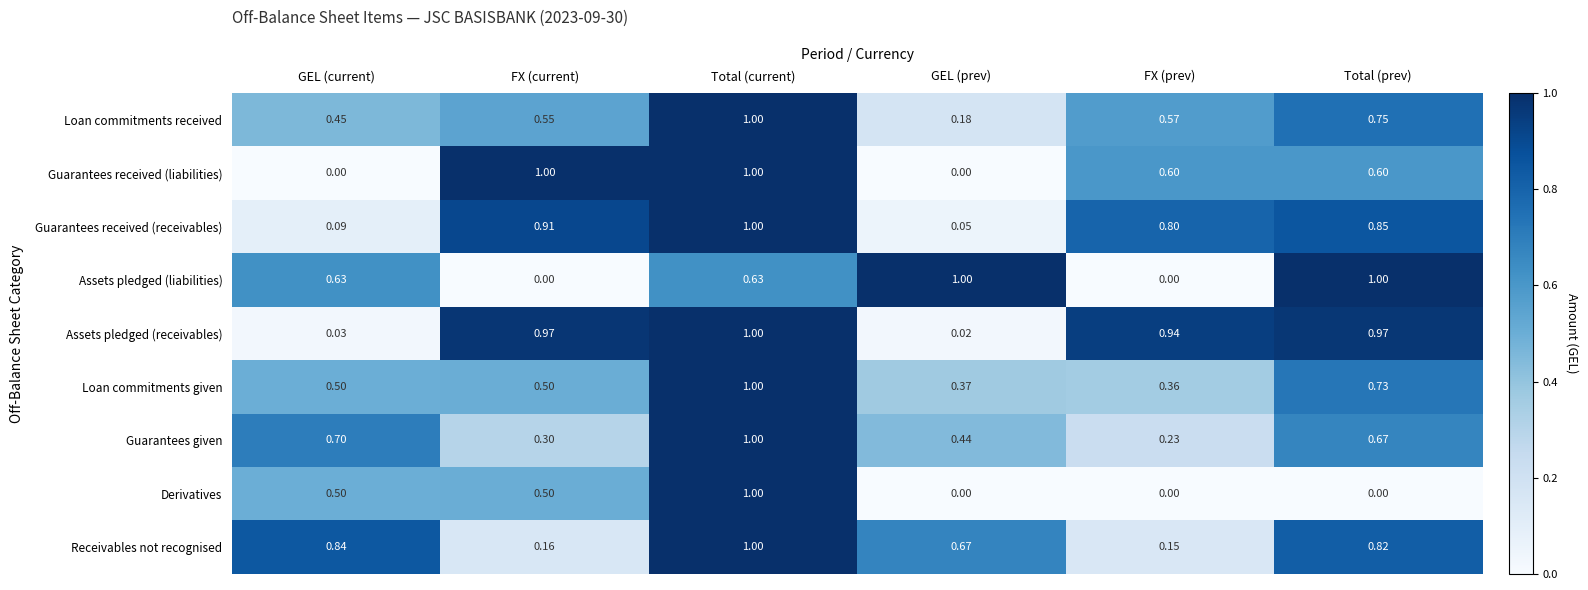

Which series changed the most between GEL (current) and Total (prev)?

Assets pledged (receivables)